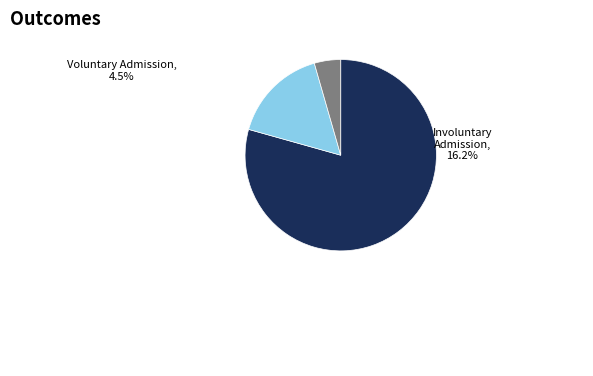

Is there a majority slice in this chart?

Yes